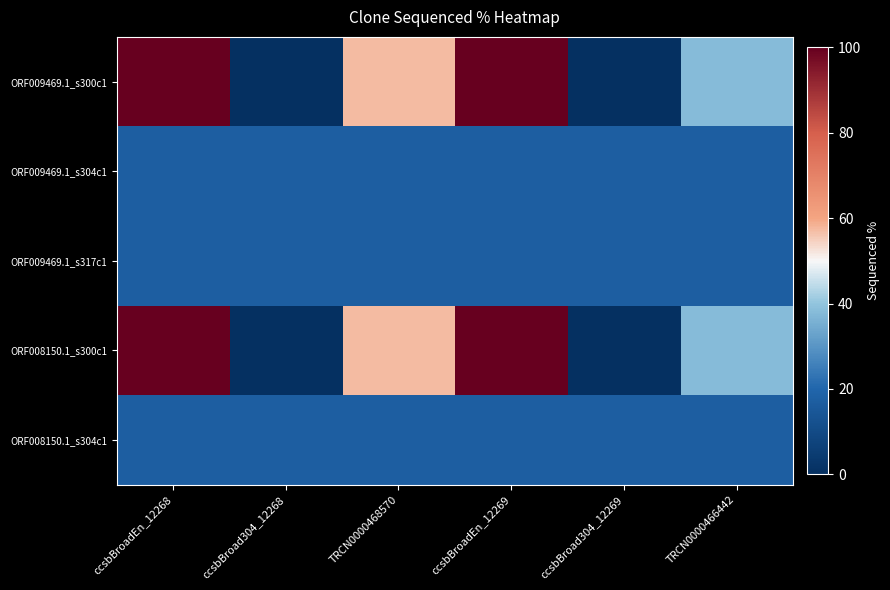

What is the spread (max minus min) of values at ccsbBroad304_12269?

17.4